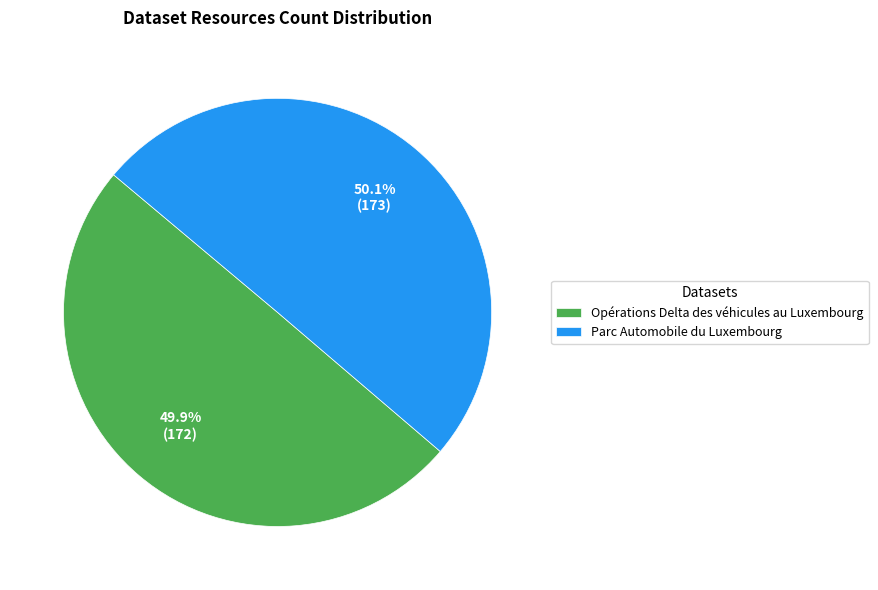

What percentage do Opérations Delta des véhicules au Luxembourg and Parc Automobile du Luxembourg together represent?

100.0%